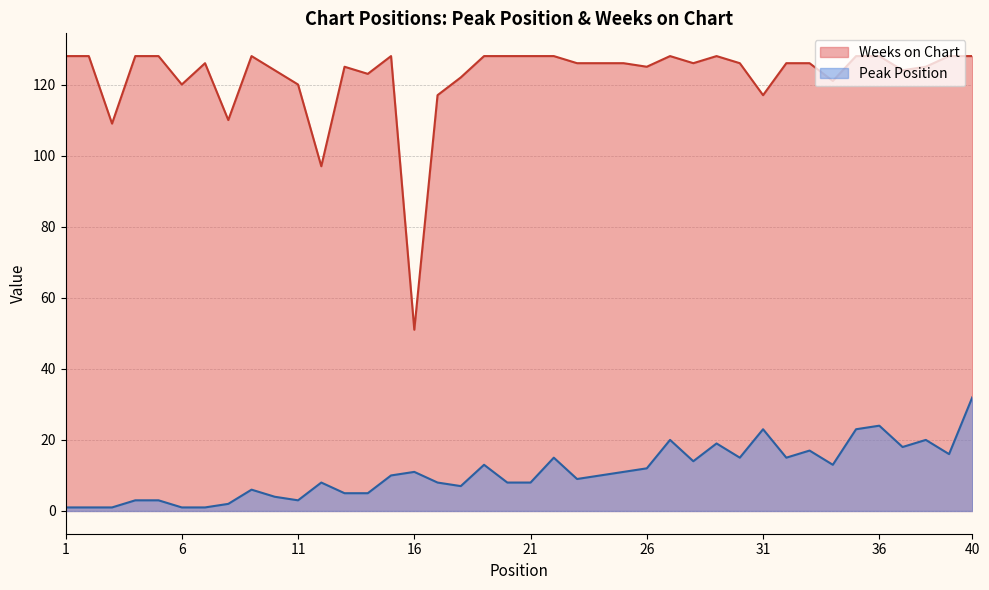

The Weeks on Chart series shows 224 at 25. True or false?

False